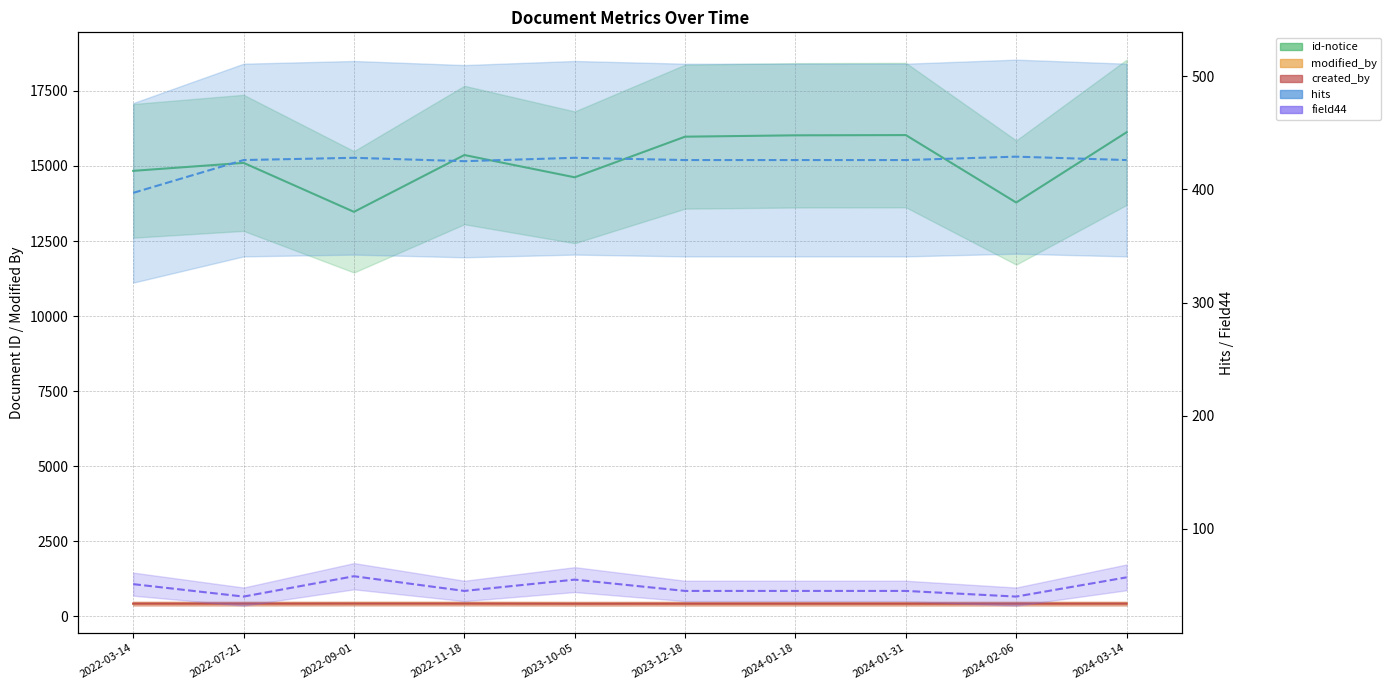

True or false: created_by has more than 2 interior local peaks.

False